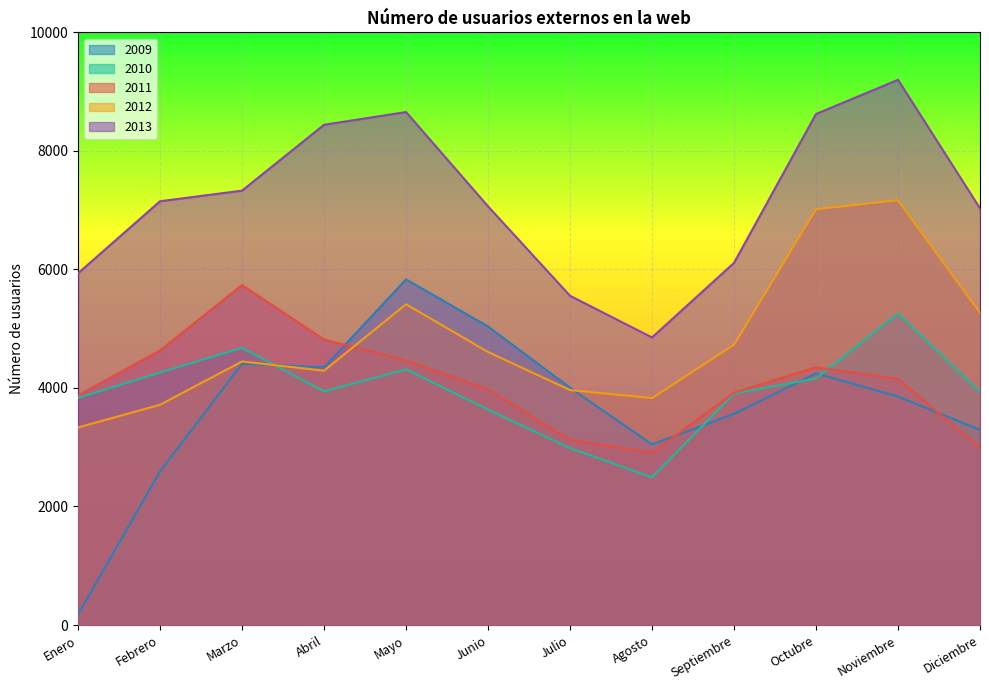

At which label is 2011 closest to 4321?

Octubre